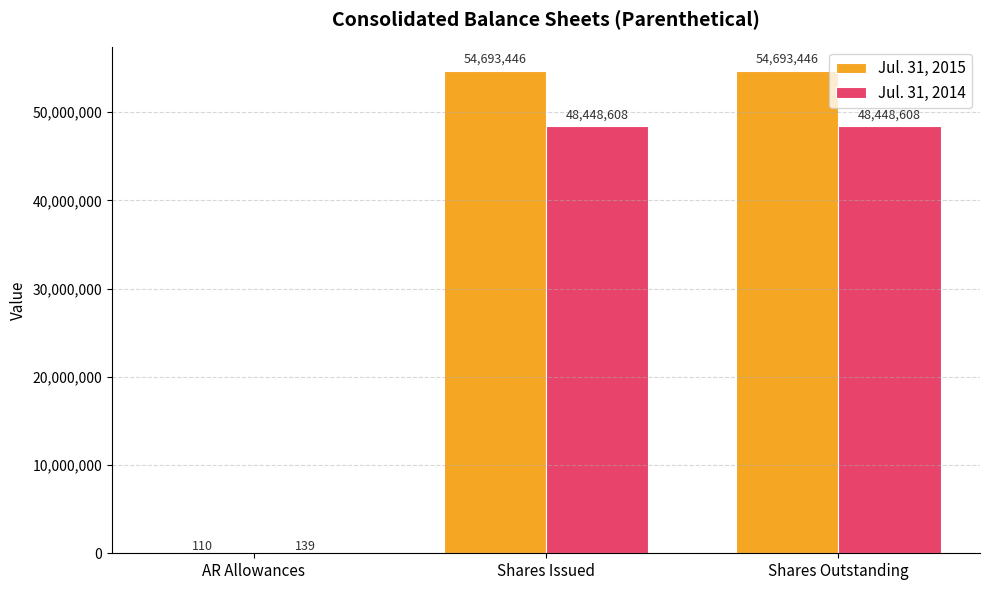

What is the sum of the Jul. 31, 2015 values at AR Allowances and Shares Outstanding?

54693556